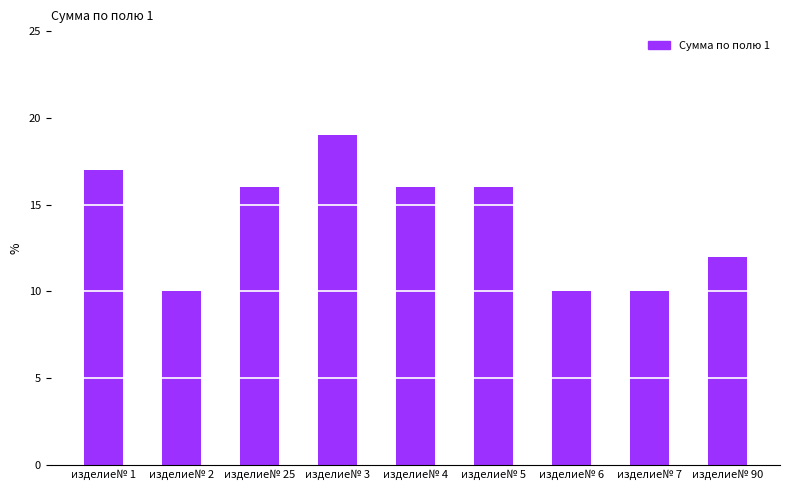

What is the label of the 7th bar from the left?

изделие№ 6